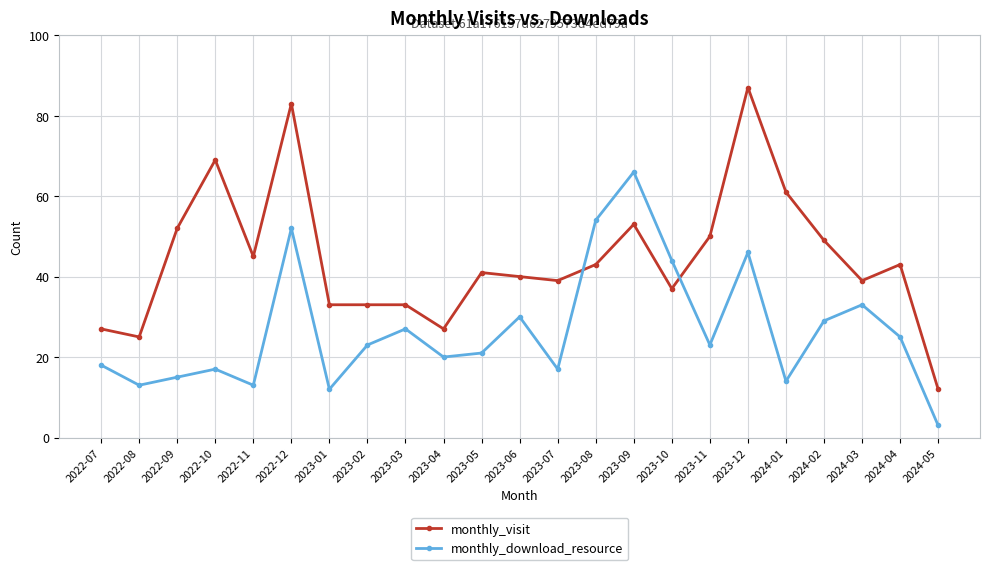

What is the total value across all series at 2024-04?

68